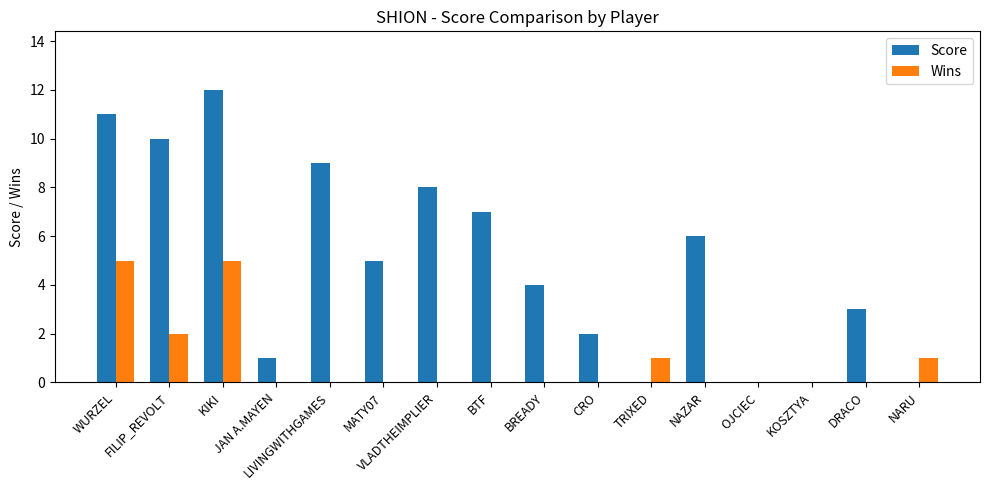

What is the total value across all series at CRO?

2